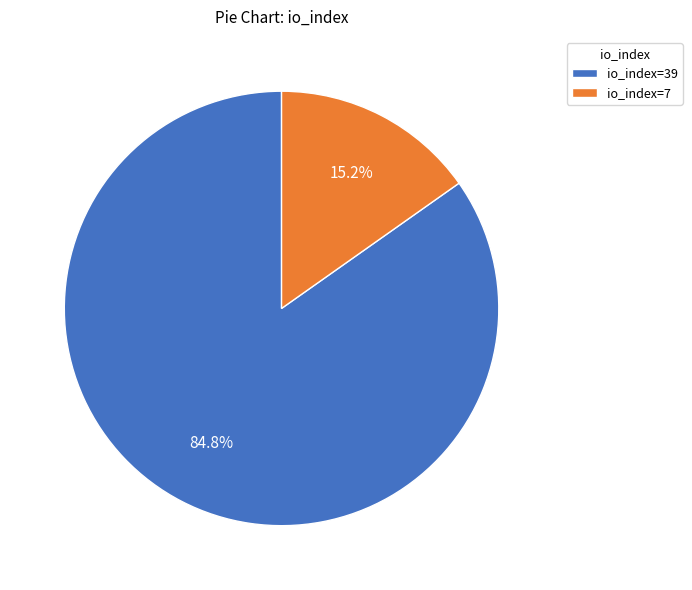

How many slices are in this pie chart?

2